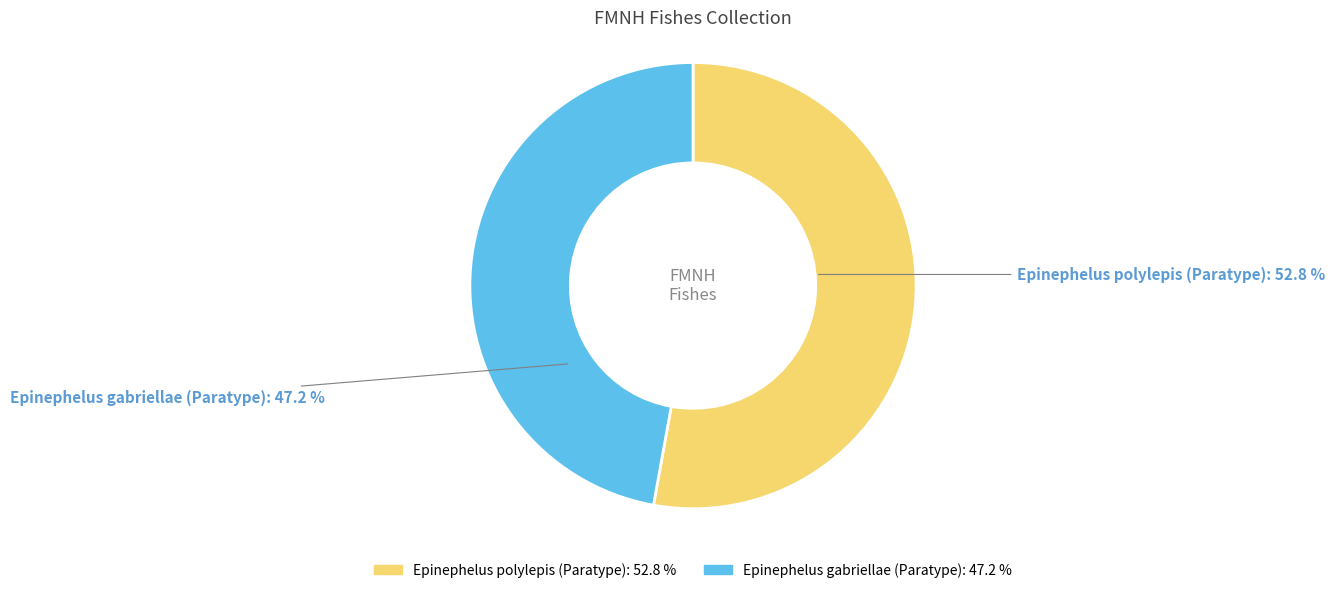

The Epinephelus gabriellae (Paratype) slice represents 47% of the pie. True or false?

True